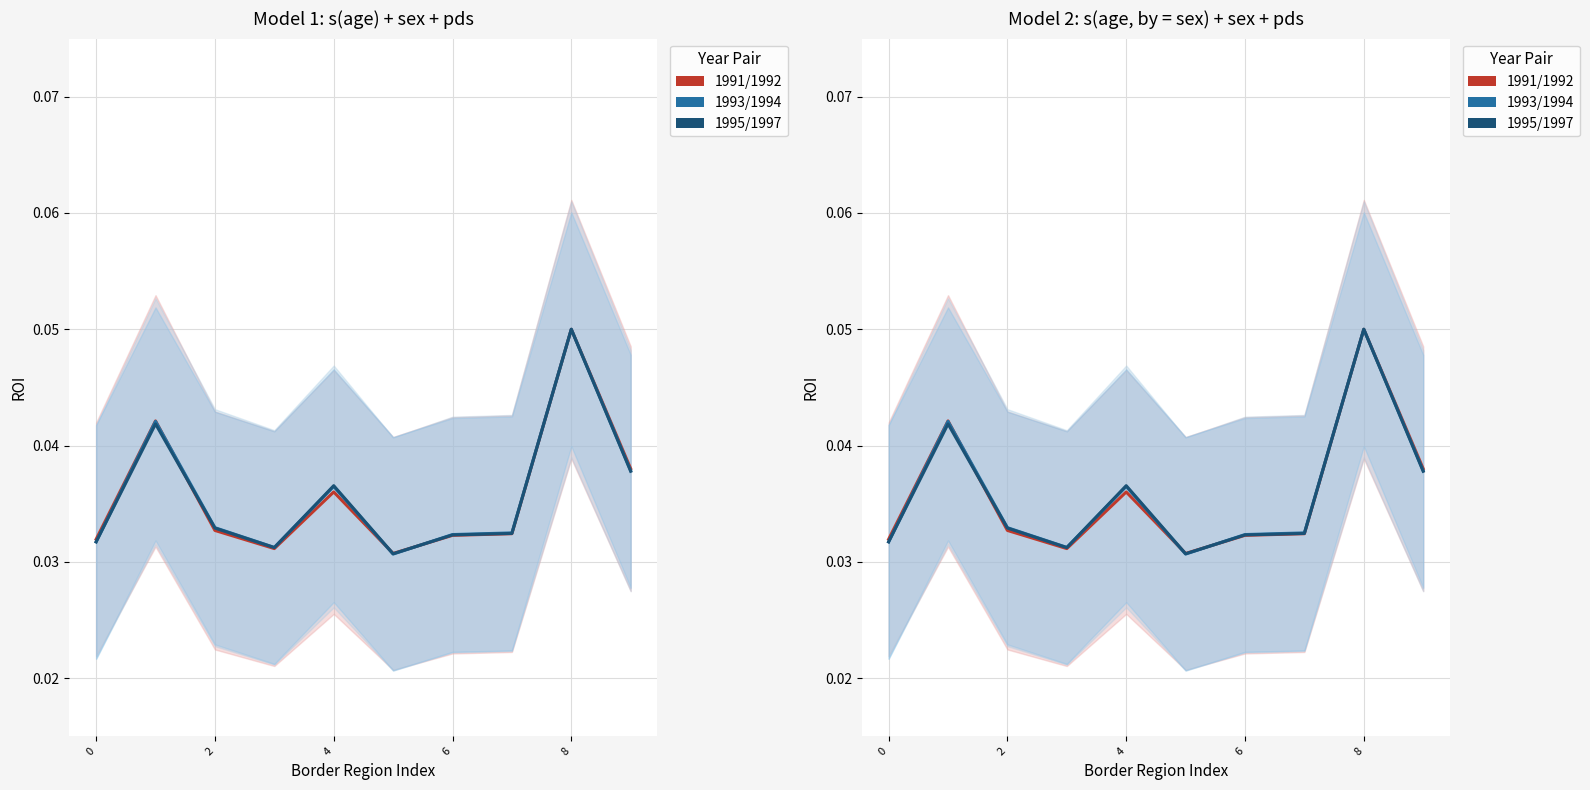

Which category has the lowest value across all series?

5